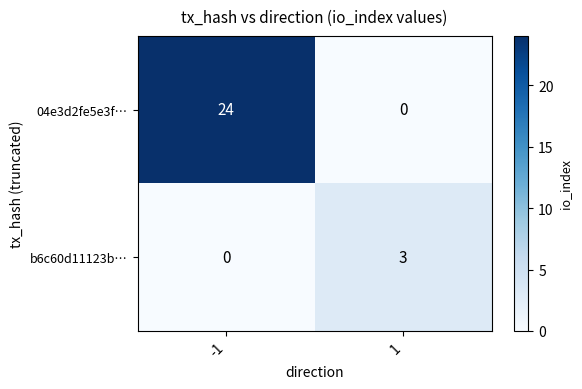

The value of 04e3d2fe5e3f… at 1 is 0. True or false?

True